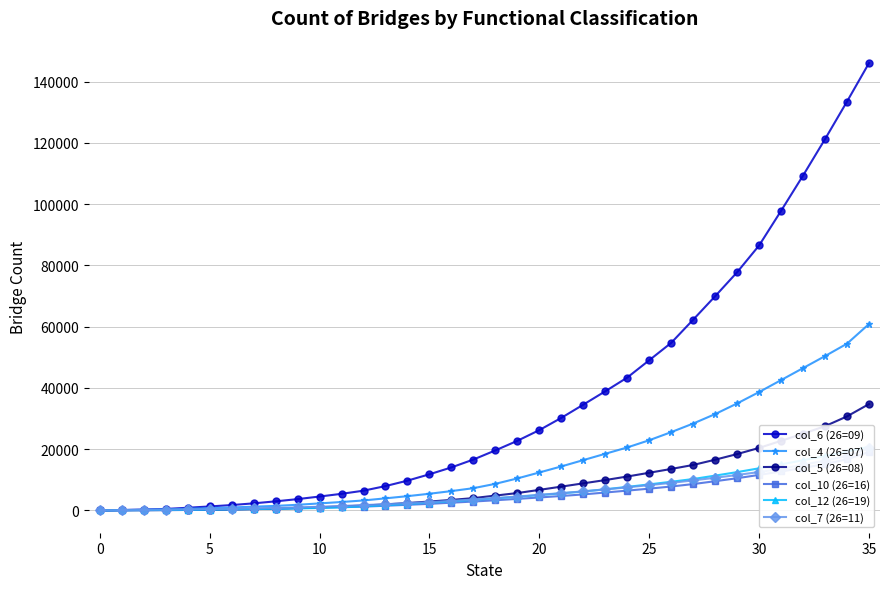

Between 20 and 18, which series saw the biggest shift?

col_6 (26=09)